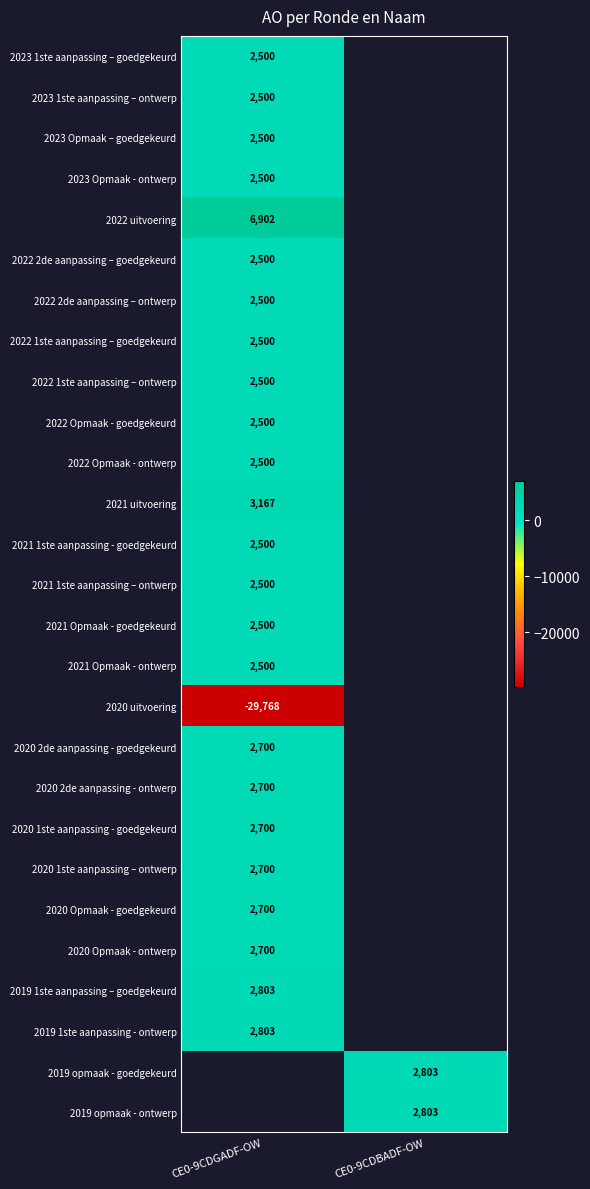

Is it true that 2021 uitvoering equals 3167 at CE0-9CDGADF-OW?

True